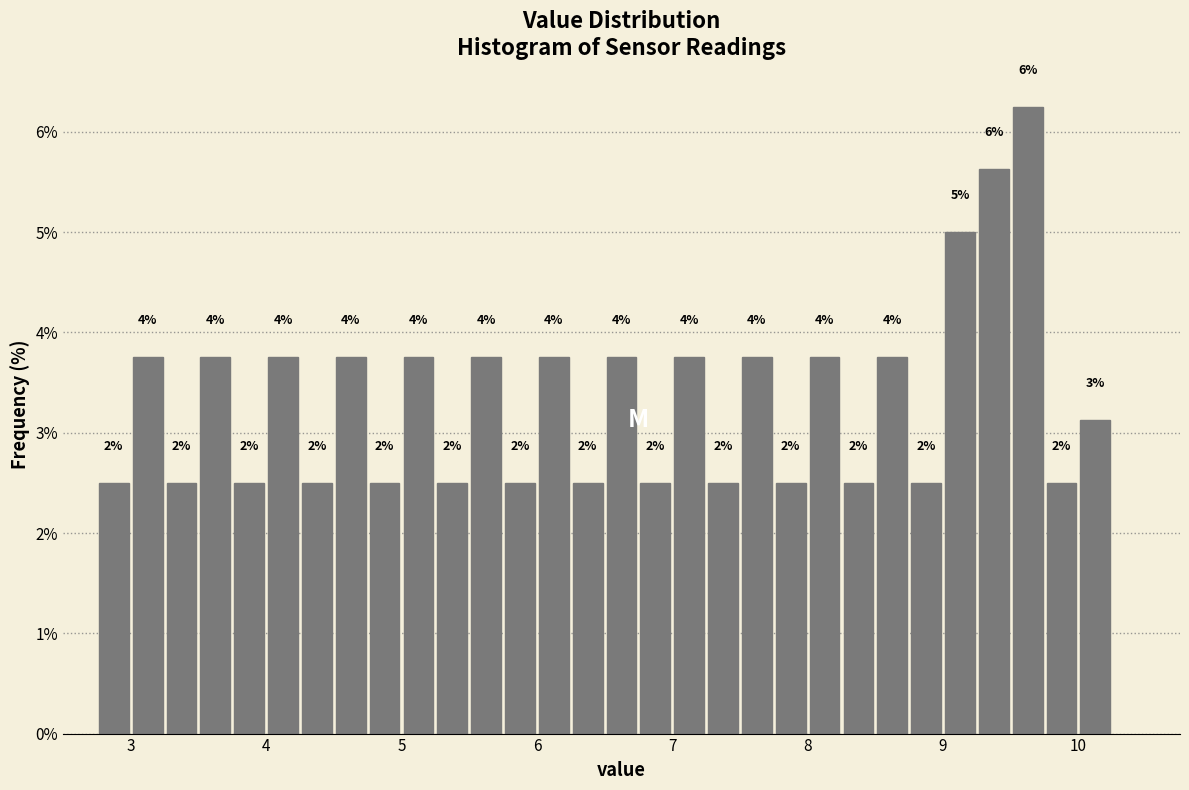

Around what value on the x-axis is the tallest bar? Give the approximate position of its centre, as read against the axis.

9.6